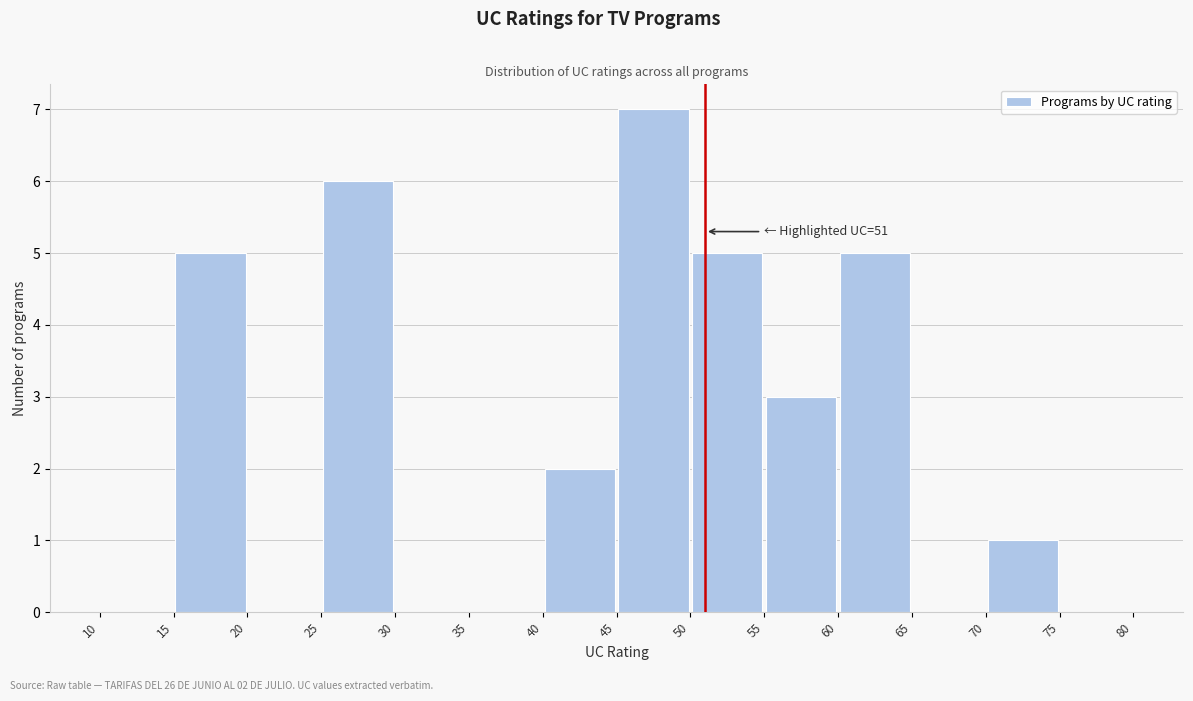

Over which range of the x-axis is the bar tallest?

45 to 50